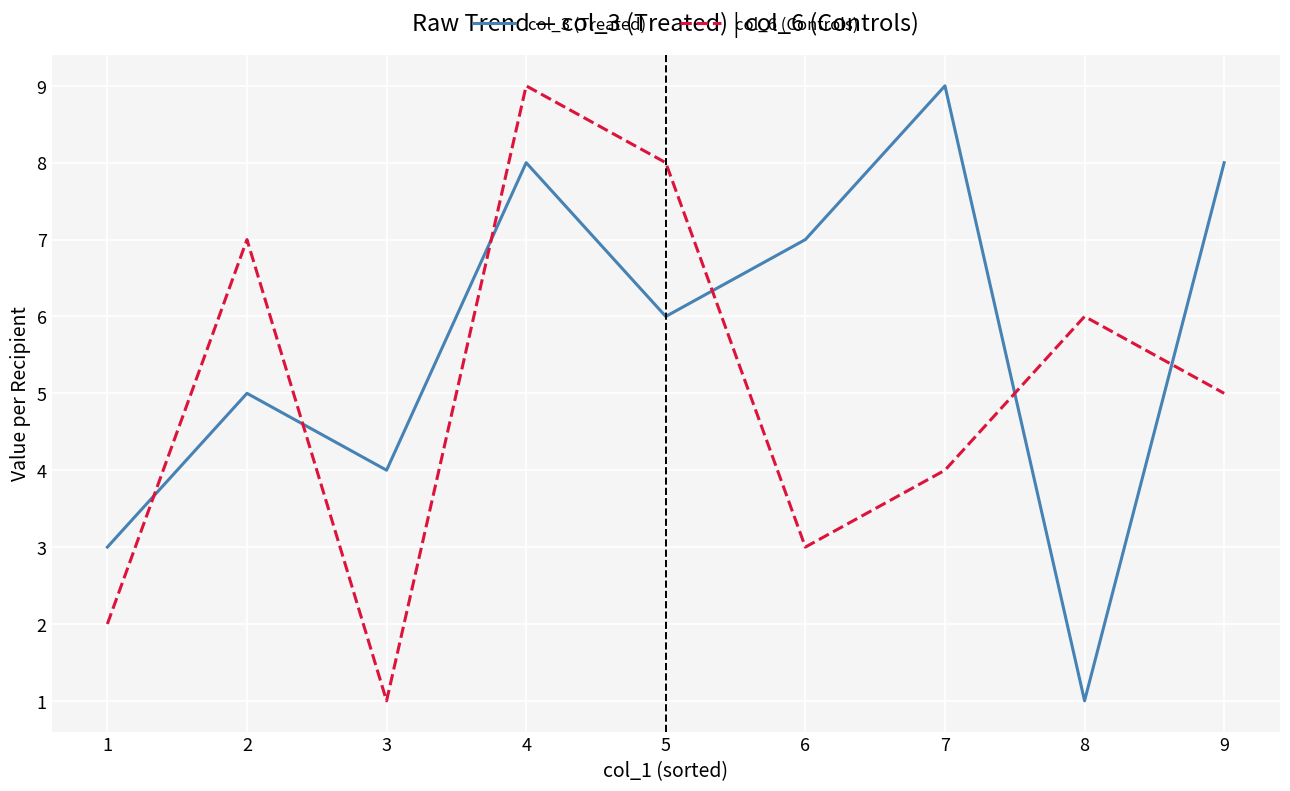

The col_6 (Controls) series shows 7 at 2. True or false?

True